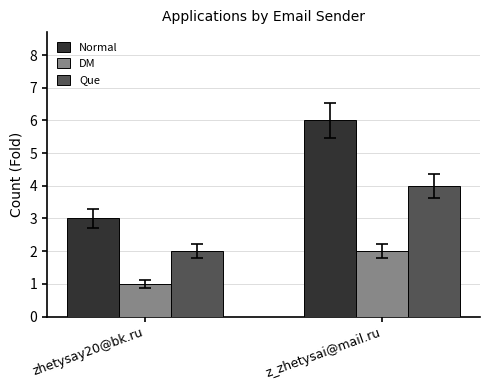

What is the label of the 2nd bar from the right?

zhetysay20@bk.ru